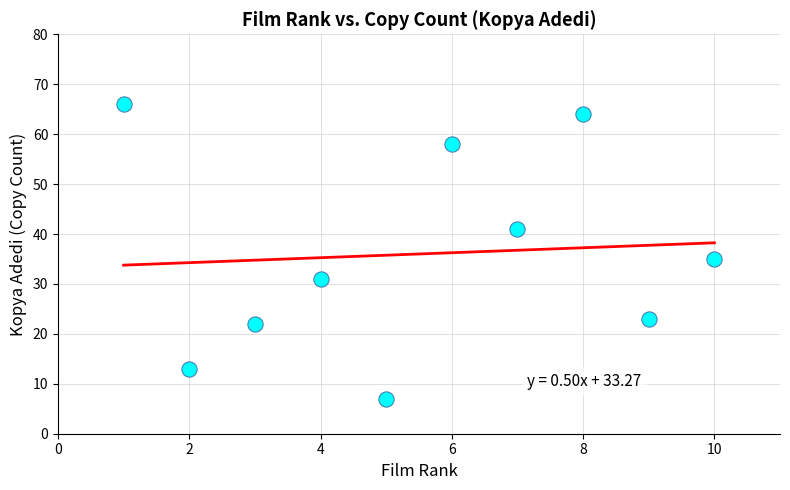

What is the range of X values (max minus min)?

9